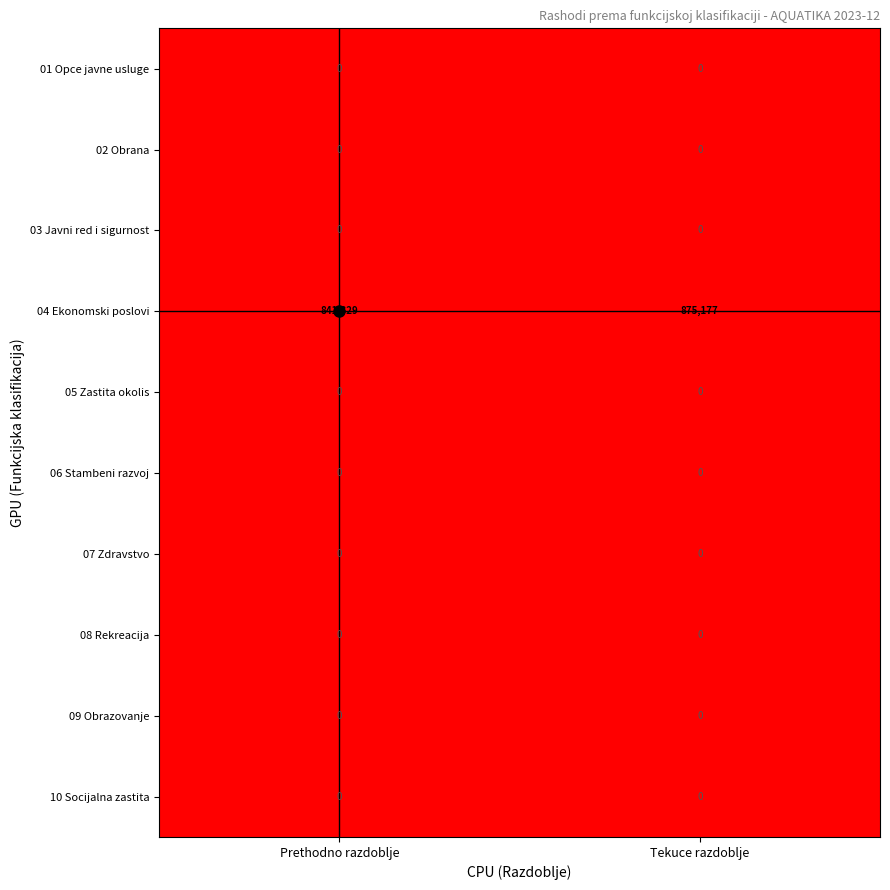

Which label corresponds to the largest value in the chart?

Tekuce razdoblje